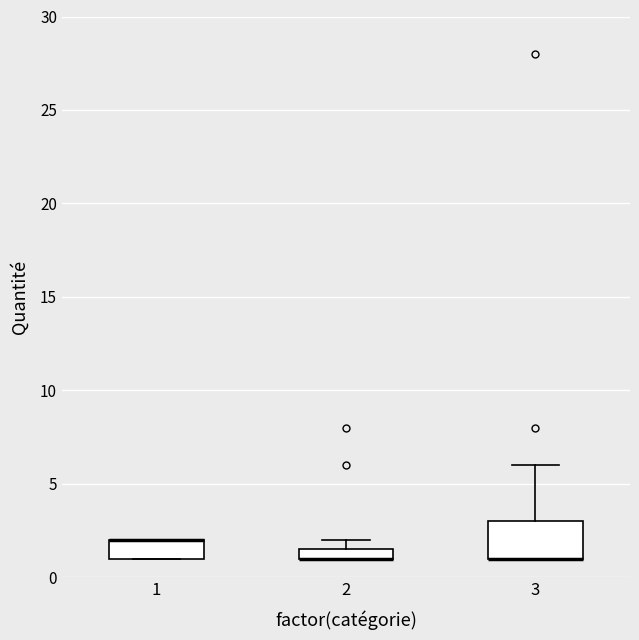

Where is the lower edge of the box at x = 2 on the y-axis? The values are not printed on the chart, so give them approximately, as read against the axis.

1.0